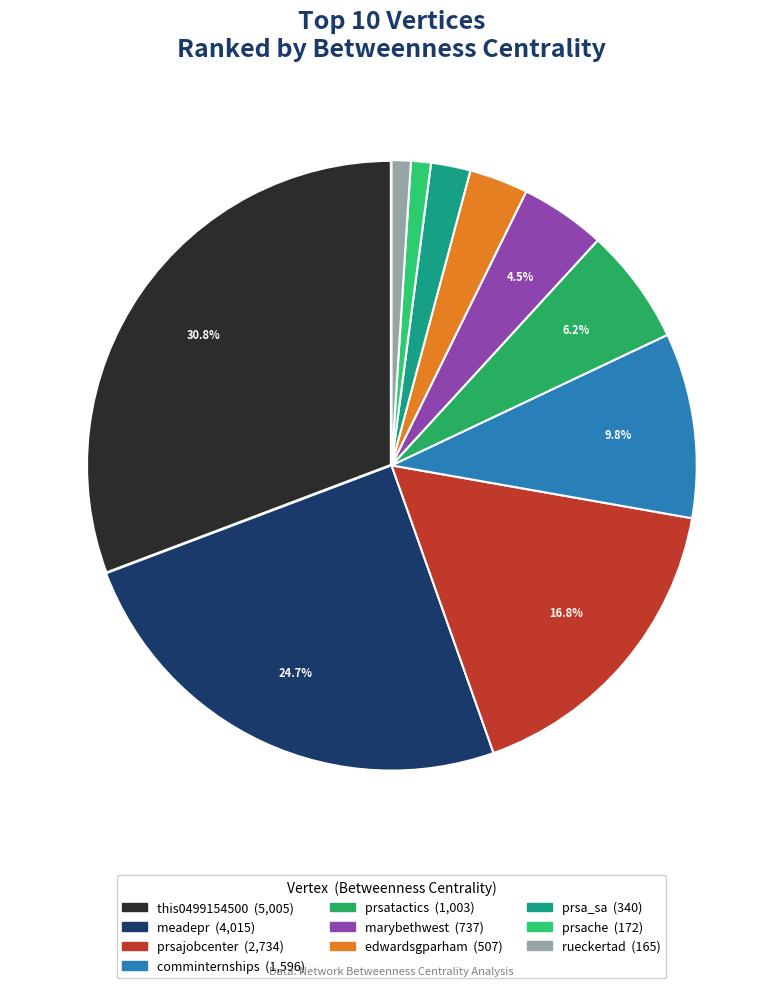

To the nearest percent, what is the average slice percentage?

10%